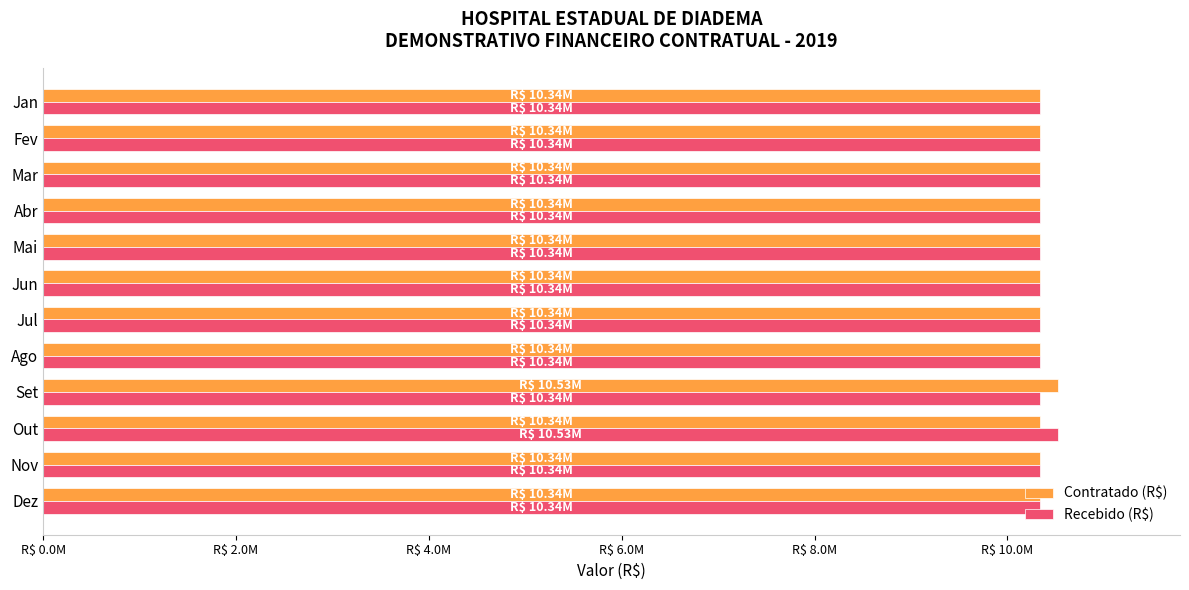

What is the highest value of the Contratado (R$) series?

10526100